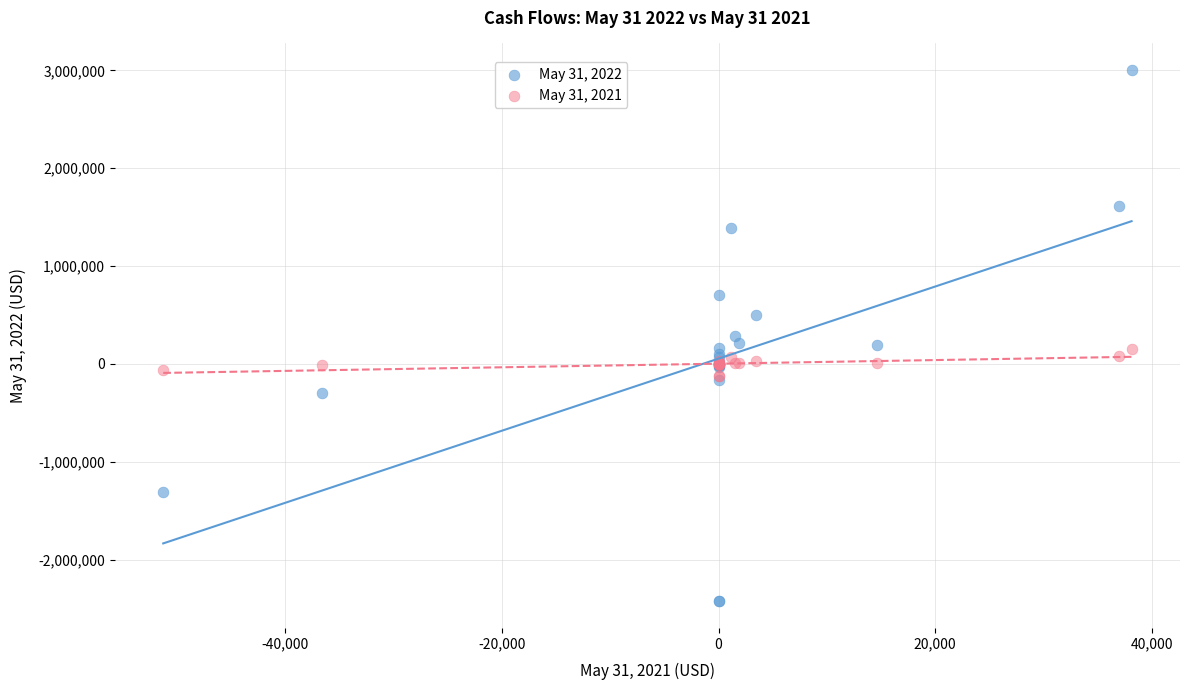

What are all the series names shown in the legend?

May 31, 2022, May 31, 2021